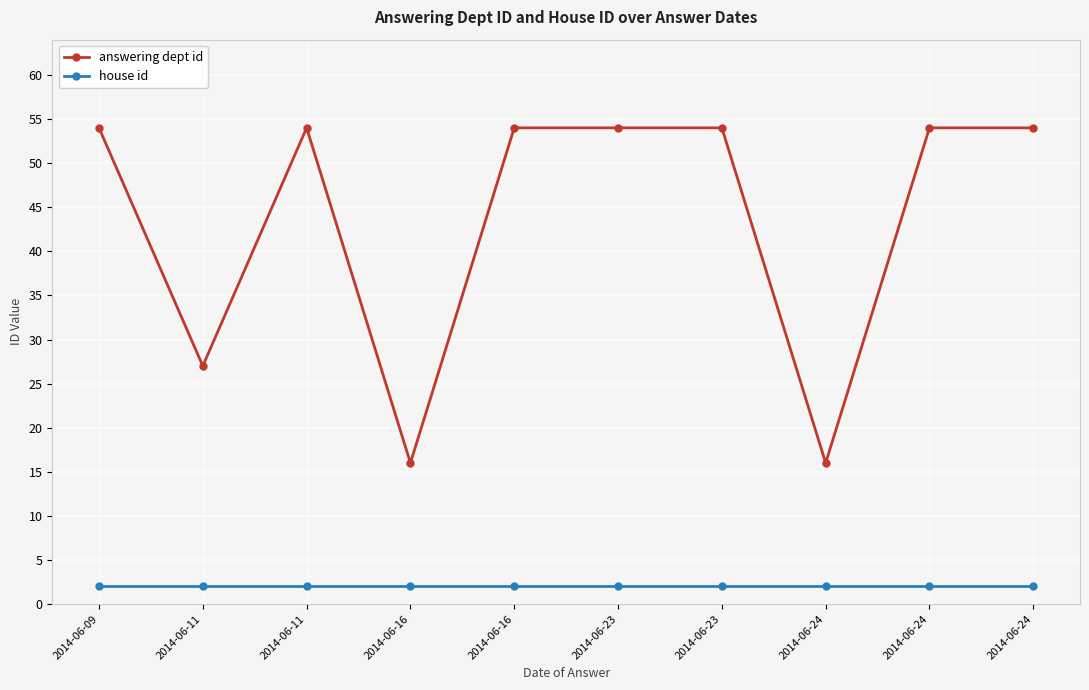

What are all the series names shown in the legend?

answering dept id, house id